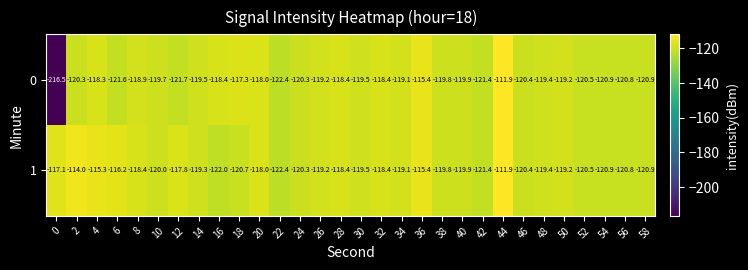

What is the difference between the 0 values at 2 and 40?

0.4